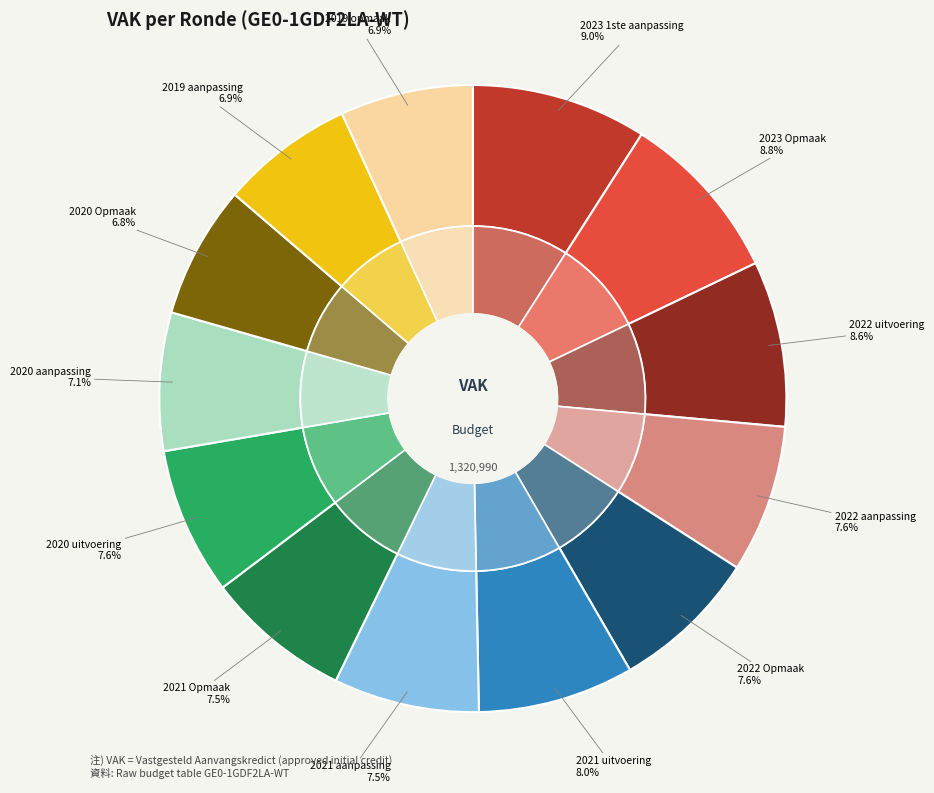

The 2020 aanpassing slice represents 7% of the pie. True or false?

True